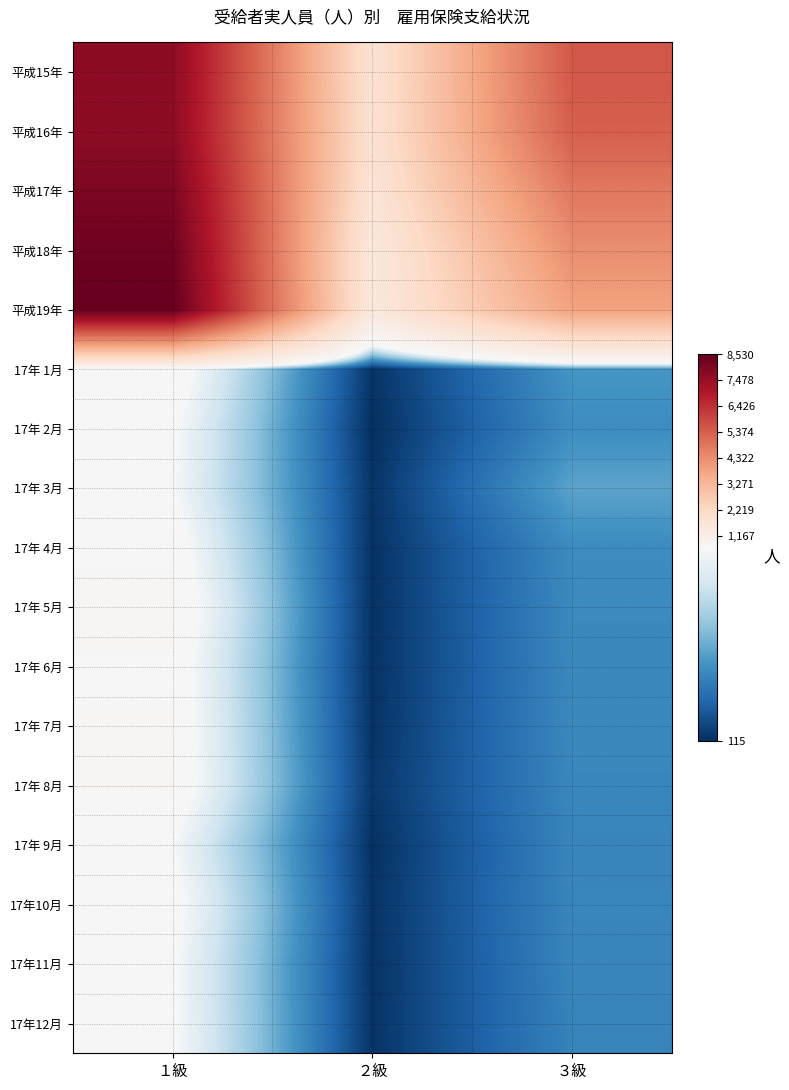

Reading left to right, what are all the values shown in this chart?

平成15年: １級=7721	２級=1800	３級=5528
平成16年: １級=7700	２級=1853	３級=5384
平成17年: １級=8050	２級=1716	３級=4819
平成18年: １級=8315	２級=1485	３級=4326
平成19年: １級=8530	２級=1484	３級=3847
17年 1月: １級=732	２級=126	３級=344
17年 2月: １級=687	２級=115	３級=326
17年 3月: １級=675	２級=127	３級=377
17年 4月: １級=722	２級=122	３級=322
17年 5月: １級=758	２級=122	３級=317
17年 6月: １級=730	２級=123	３級=314
17年 7月: １級=739	２級=124	３級=315
17年 8月: １級=743	２級=132	３級=311
17年 9月: １級=672	２級=120	３級=306
17年10月: １級=707	２級=125	３級=308
17年11月: １級=681	２級=123	３級=306
17年12月: １級=684	２級=125	３級=301